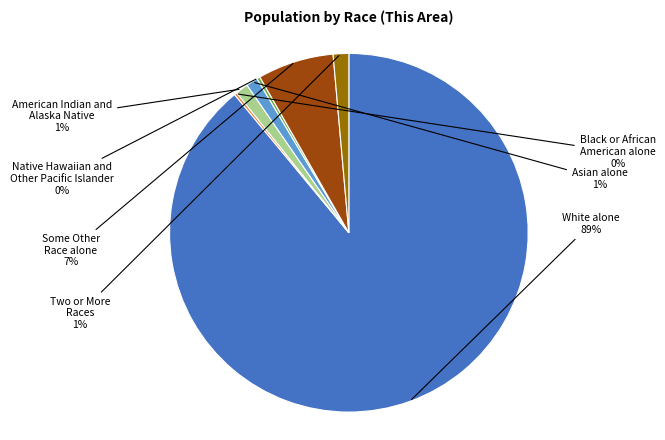

Is it true that Native Hawaiian and Other Pacific Islander is 0% of the pie?

True